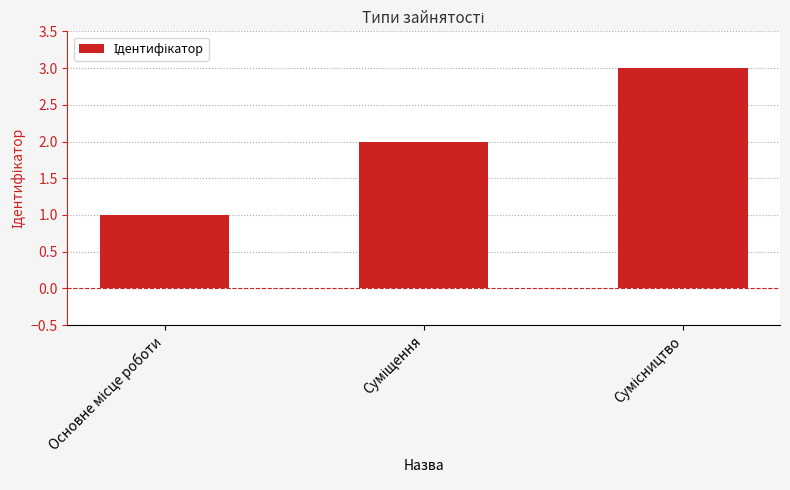

How many values are between 1 and 3?

3